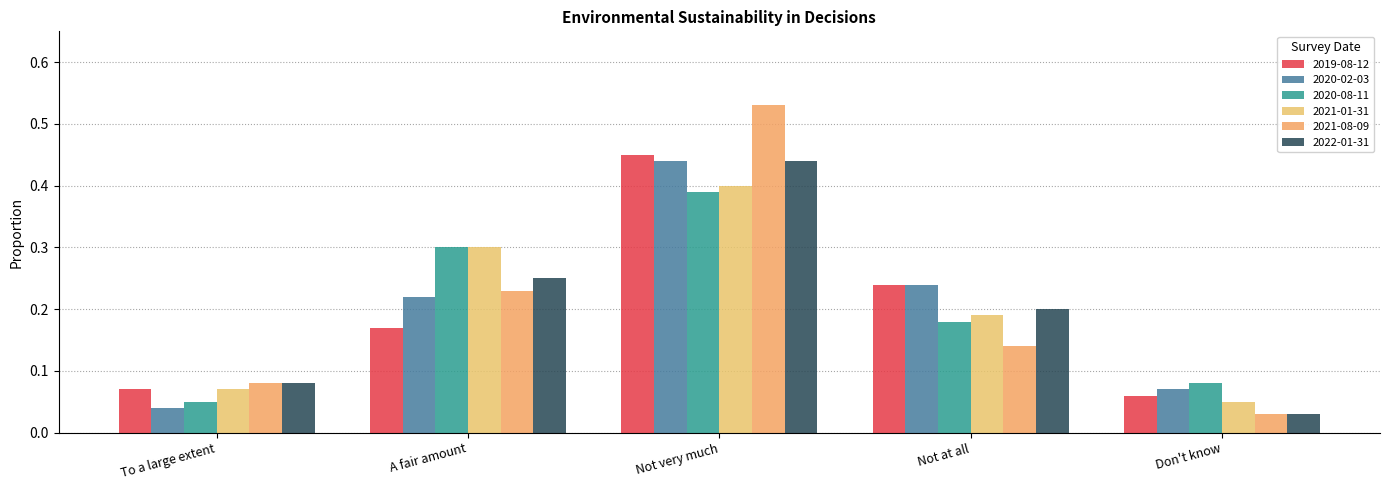

At which label is 2019-08-12 closest to 0?

Don't know